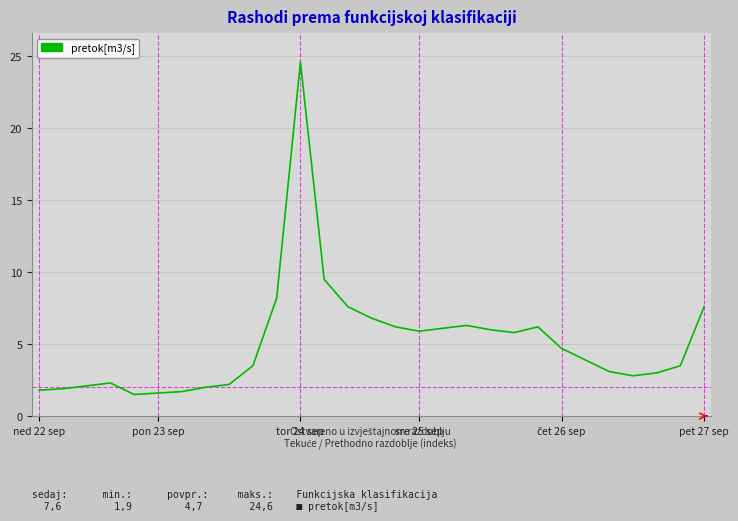

What is the greatest value displayed?

24.6